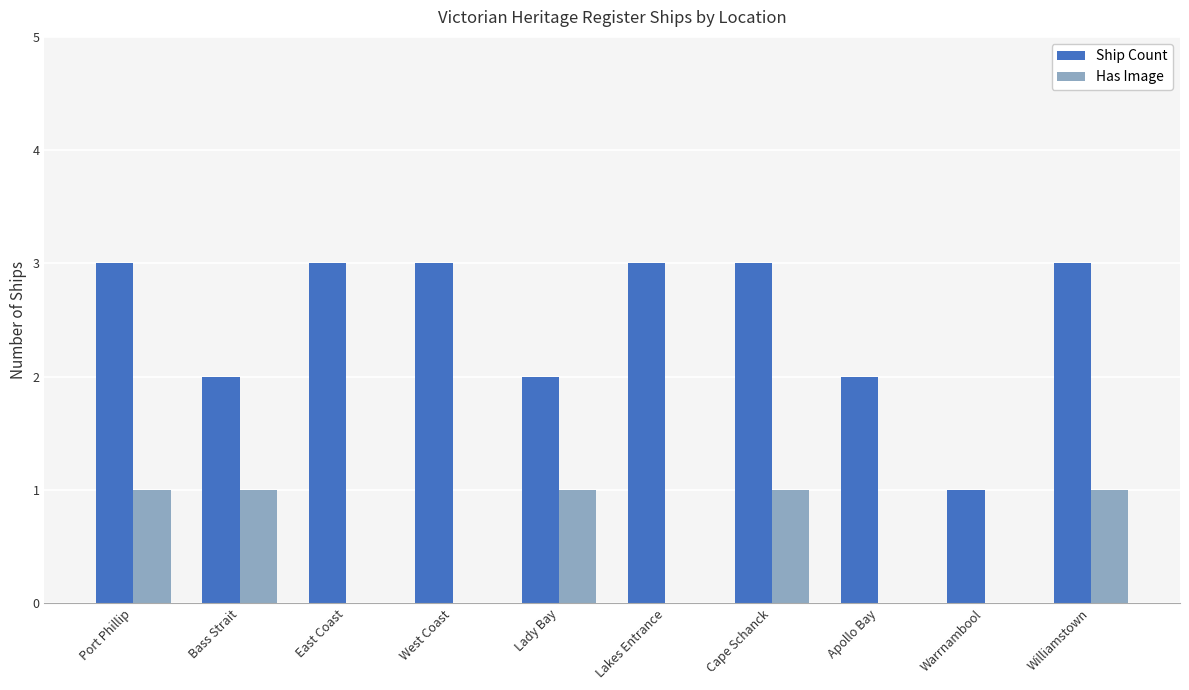

What is the sum of all Ship Count values?

25